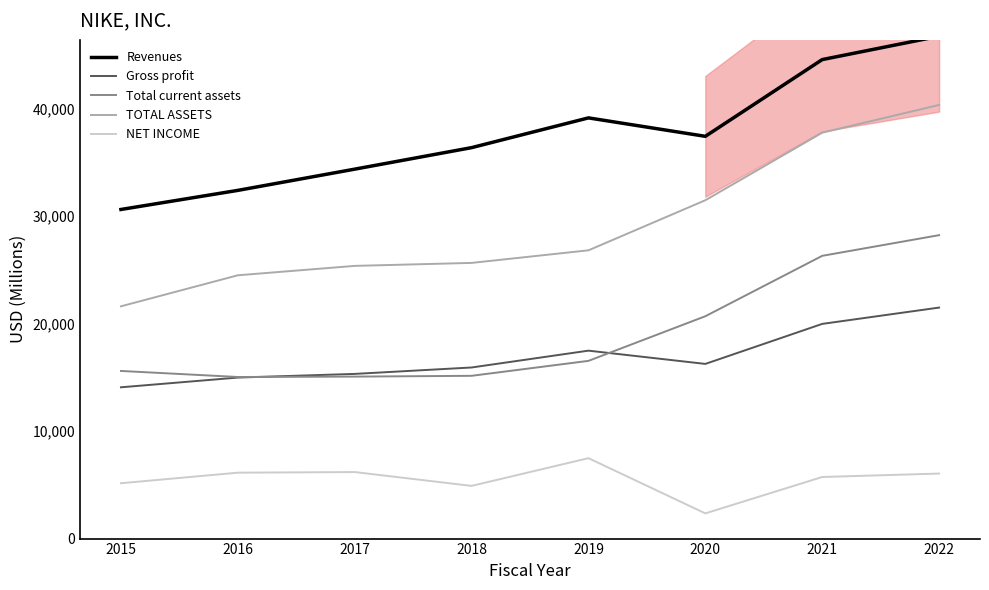

True or false: Total current assets has more than 1 interior local peaks.

False